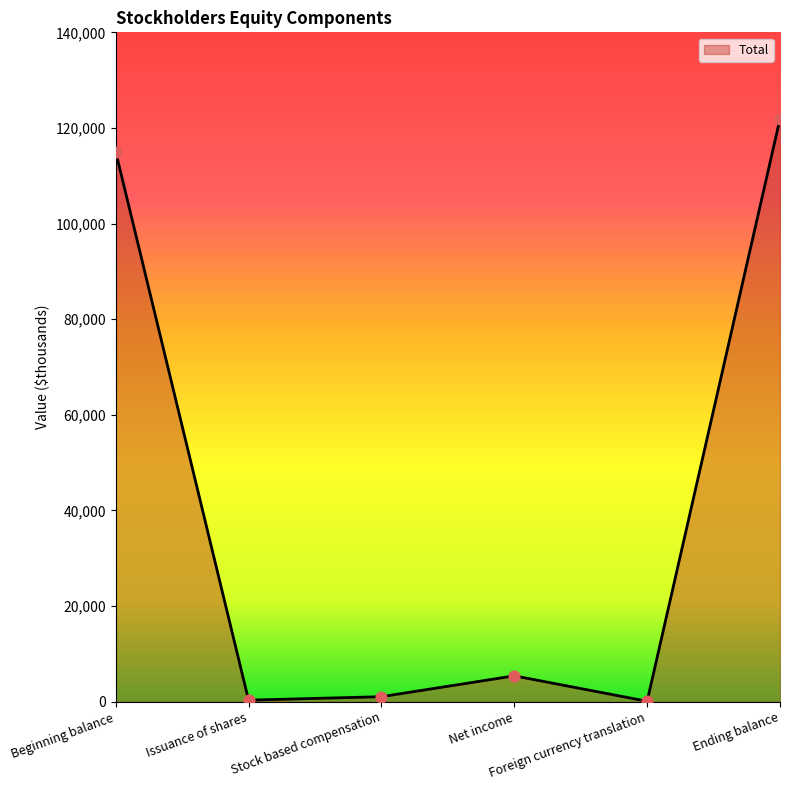

Between Ending balance and Issuance of shares, which is larger?

Ending balance